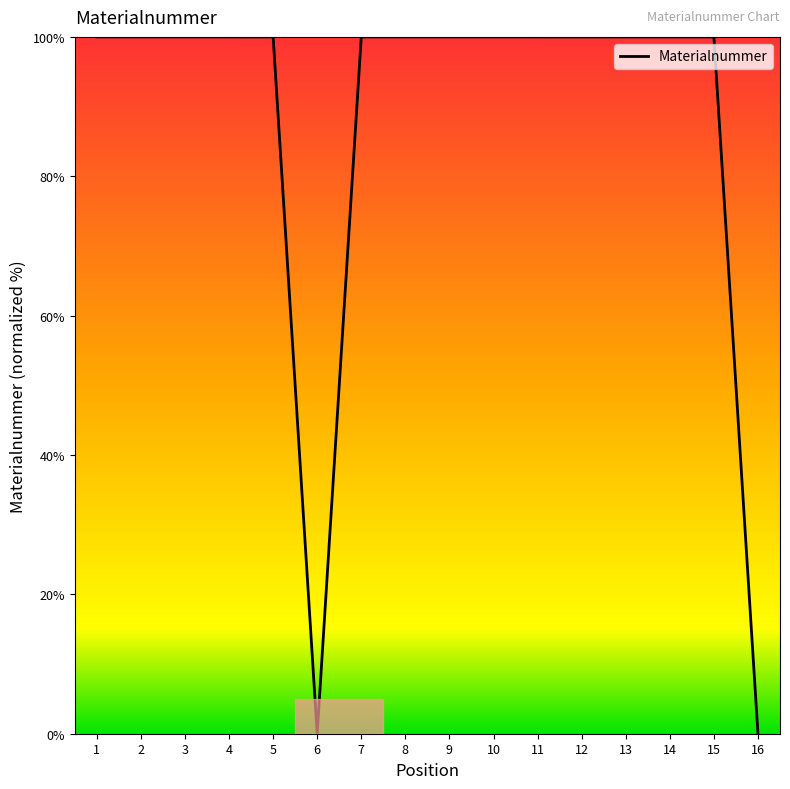

The value at 13 is 142.7. True or false?

False